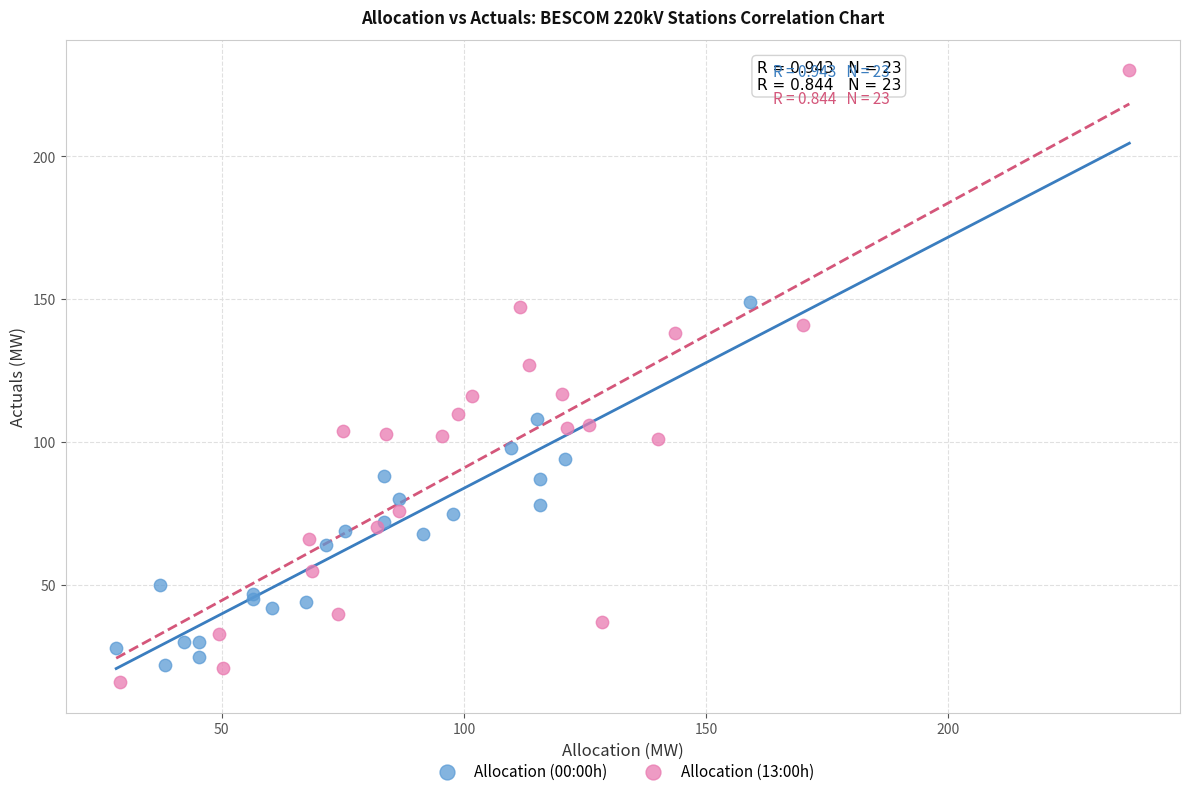

Which series has the largest Y range (max minus min)?

Allocation (13:00h)